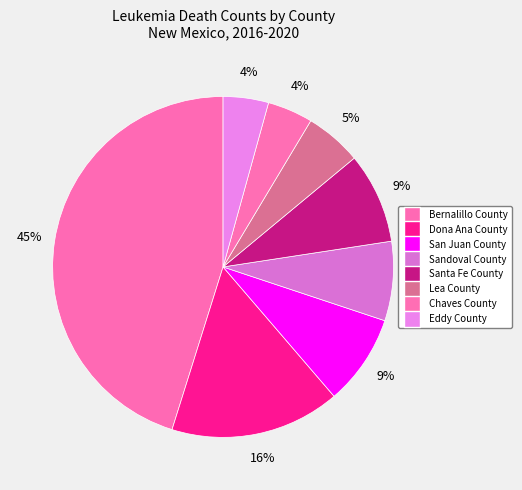

Count the number of slices in the pie.

8